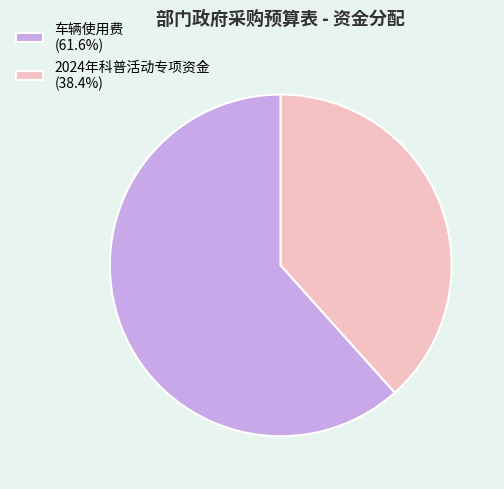

Combined, do 2024年科普活动专项资金 (38.4%) and 车辆使用费 (61.6%) account for over 50%?

Yes